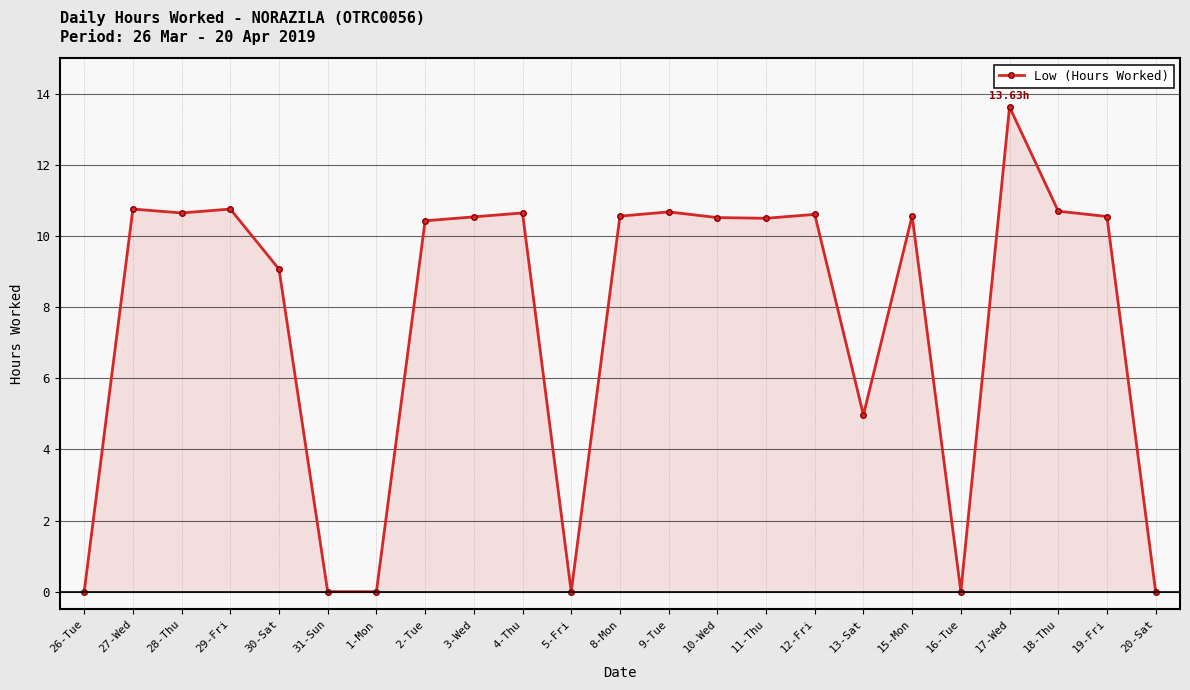

What is the average value?

7.7